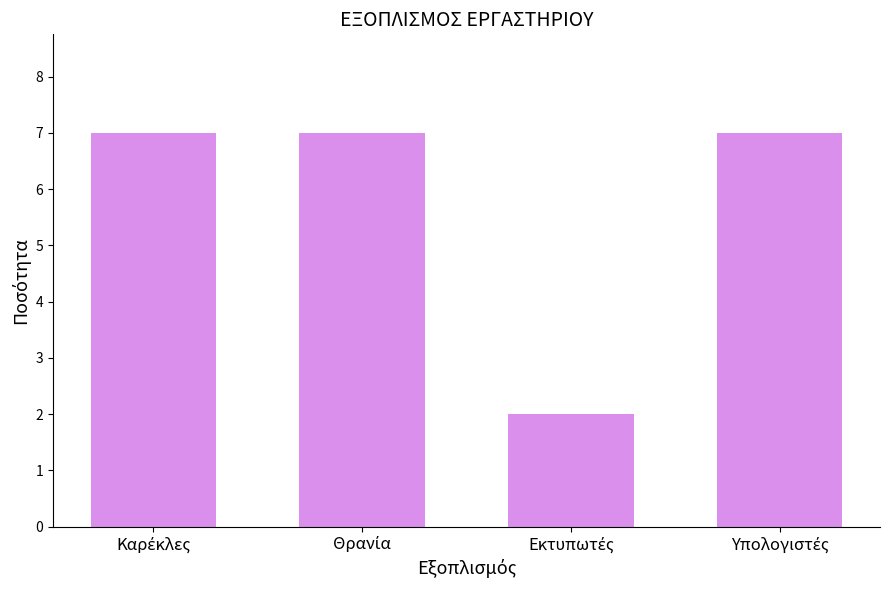

What is the difference between the maximum and minimum values?

5